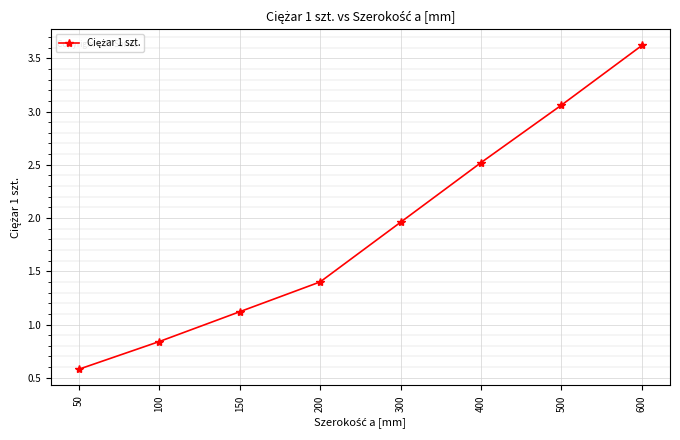

What is the change in value from 50 to 150?

+0.5